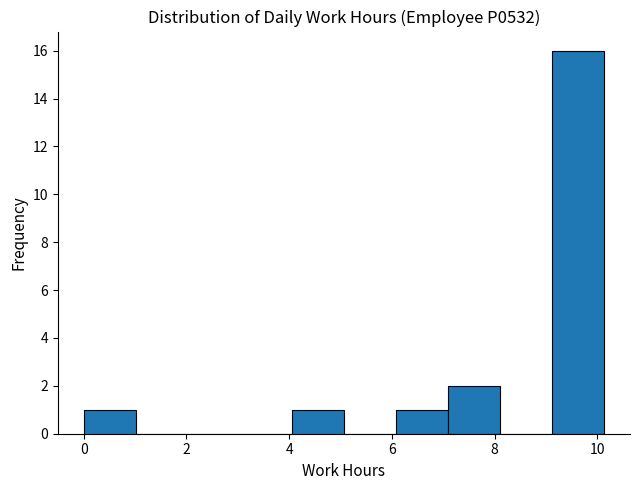

Reading left to right, transcribe this chart: for each bar, give the range it covers on the x-axis and its height. Neither the bar edges nor the heights are printed on the chart, so give them approximately, as read against the axes.

0.0 to 1.0: 1
1.0 to 2.0: 0
2.0 to 3.0: 0
3.0 to 4.0: 0
4.0 to 5.0: 1
5.0 to 6.0: 0
6.0 to 7.0: 1
7.0 to 8.2: 2
8.2 to 9.2: 0
9.2 to 10.2: 16